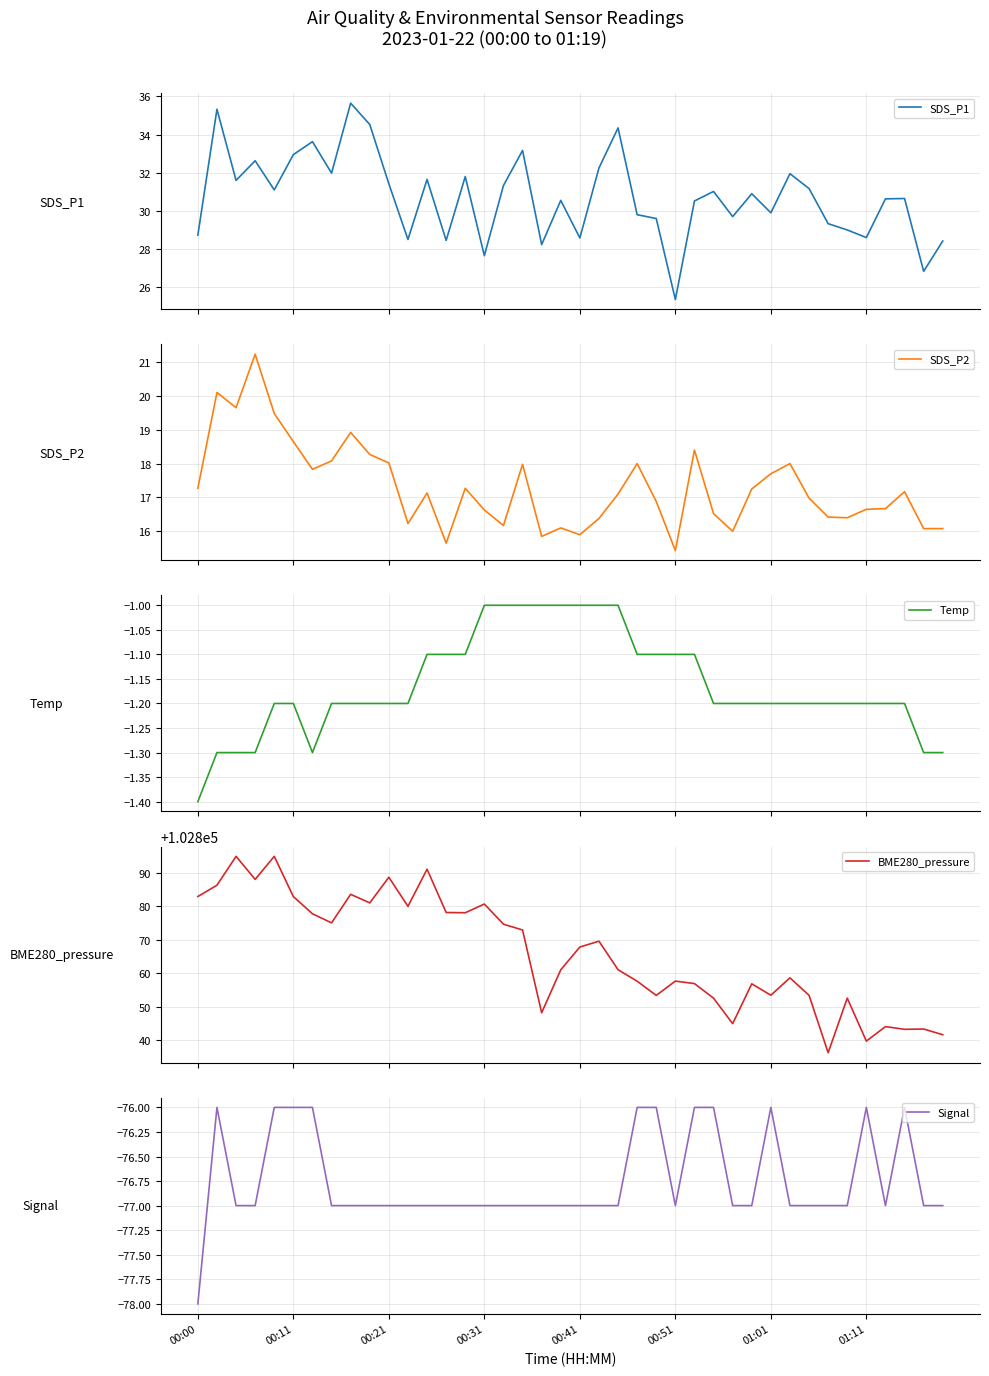

What is the spread (max minus min) of values at 36?

102921.1